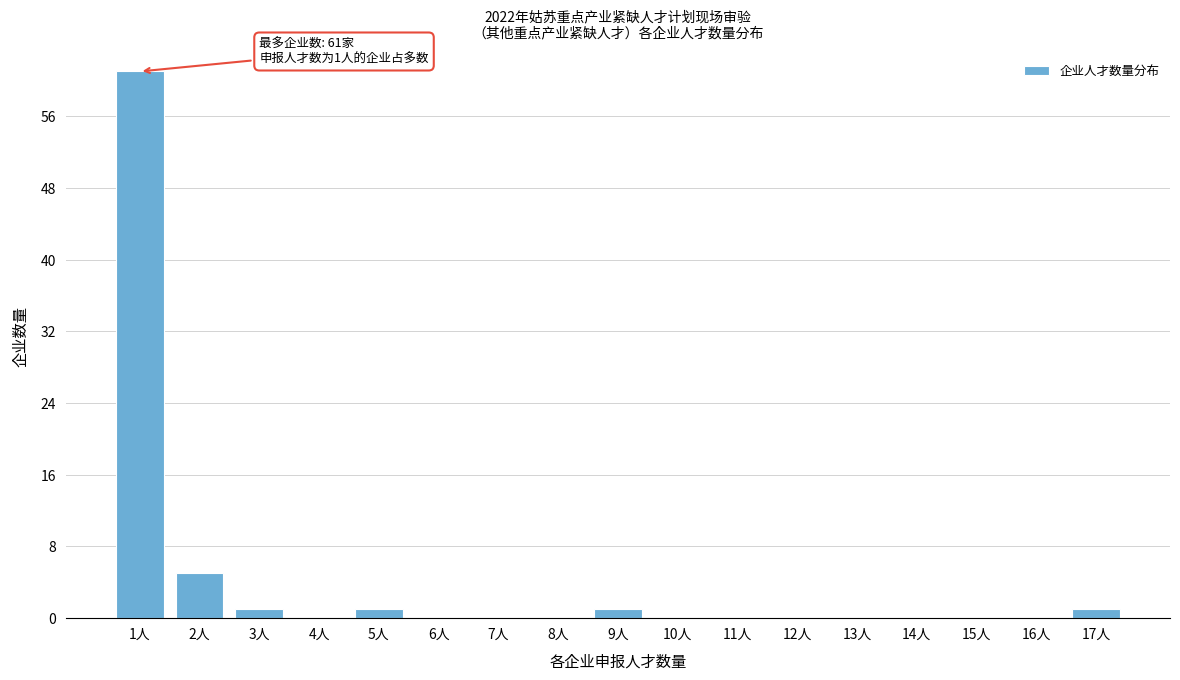

Reading right to left, list all the values displayed in this chart.

17人=1	16人=0	15人=0	14人=0	13人=0	12人=0	11人=0	10人=0	9人=1	8人=0	7人=0	6人=0	5人=1	4人=0	3人=1	2人=5	1人=61